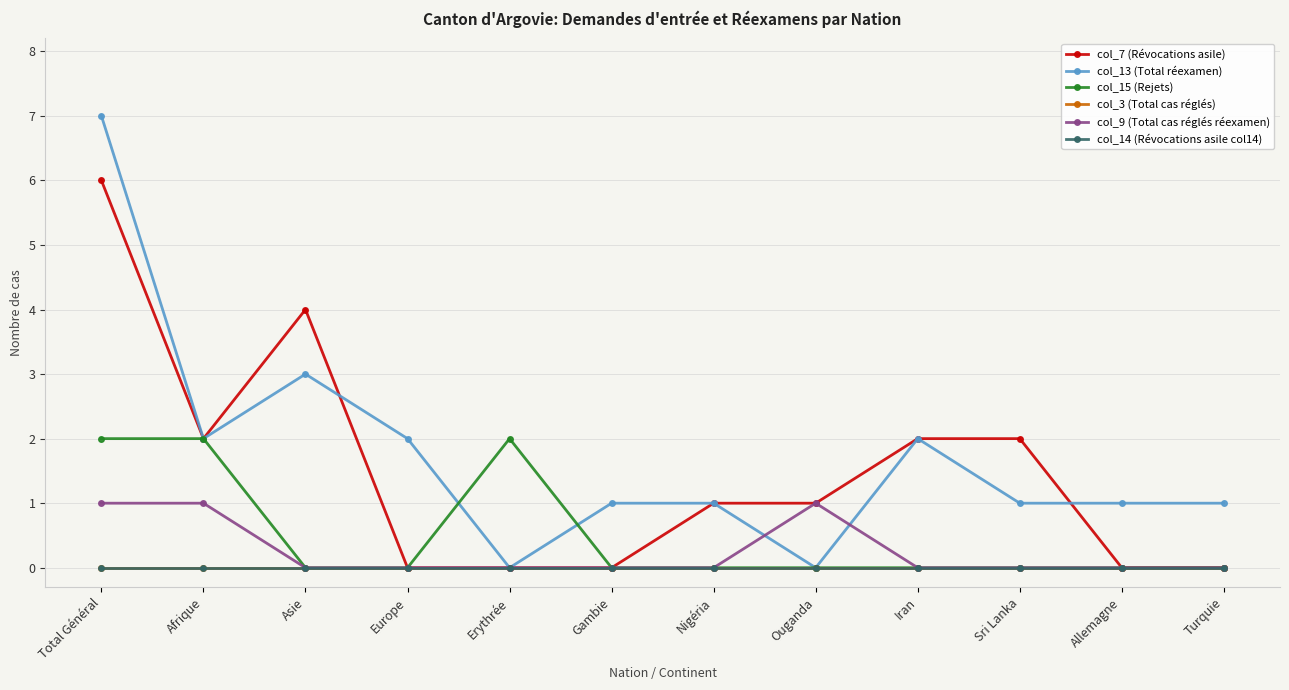

What is the label of the 8th point from the right?

Erythrée